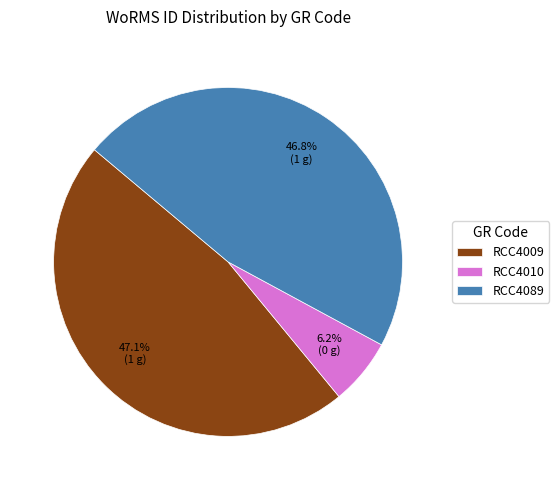

What percentage is the RCC4010 slice, to the nearest percent?

6%